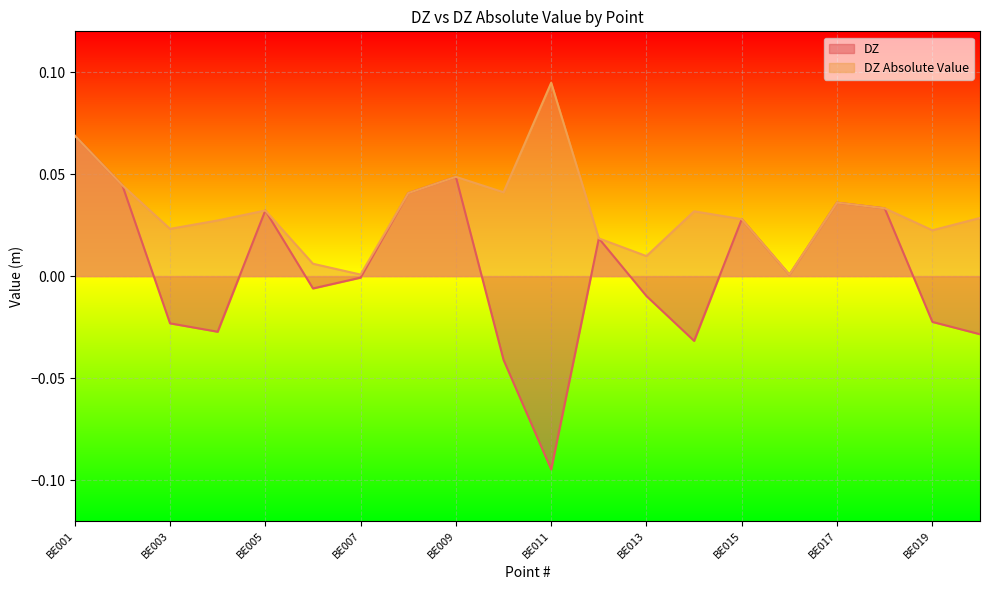

What is the difference between the highest and lowest values at BE004?

0.1